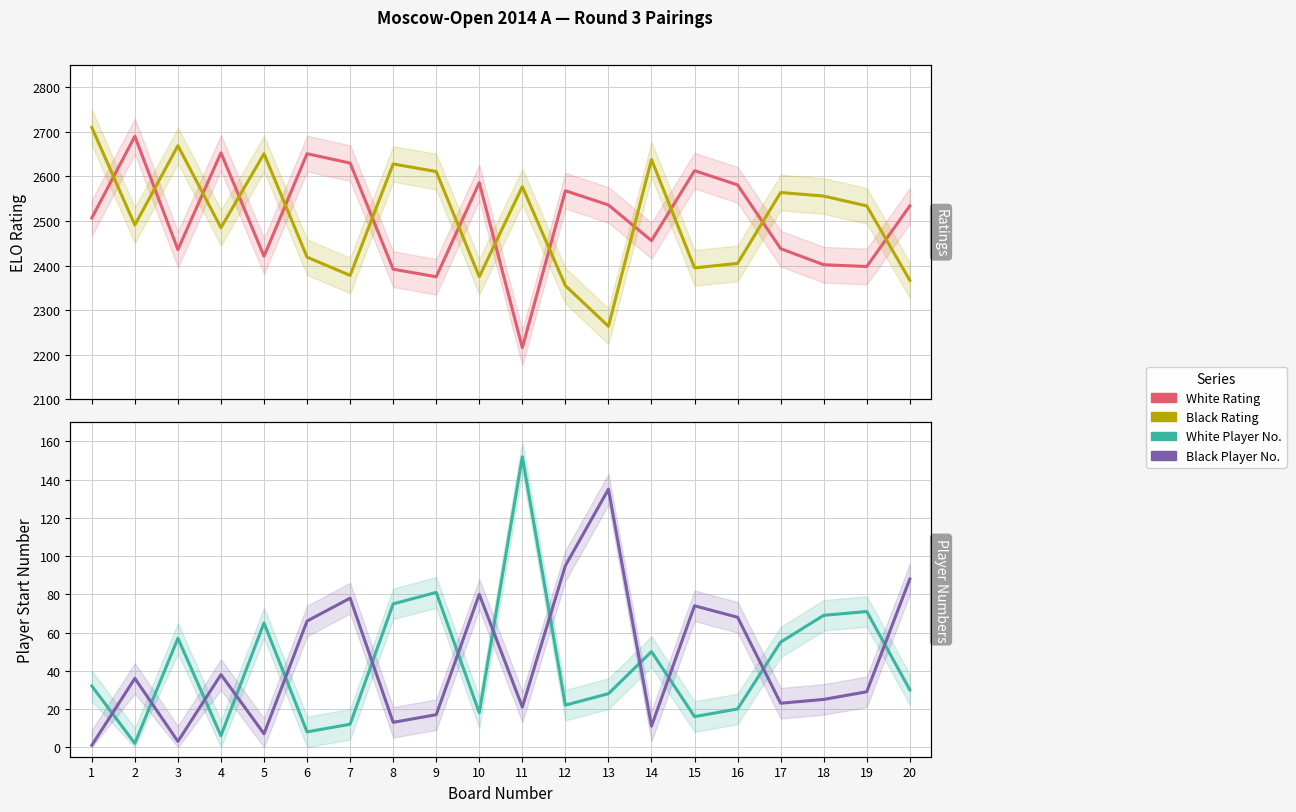

What is the difference between the highest and lowest values at 16?

2561